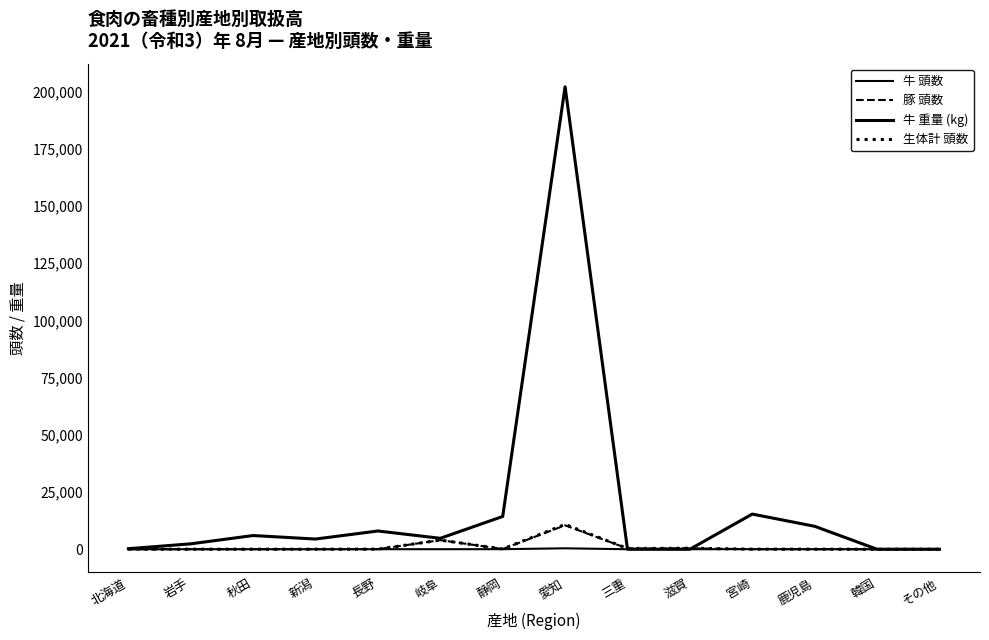

What is the spread (max minus min) of values at 滋賀?

420.0